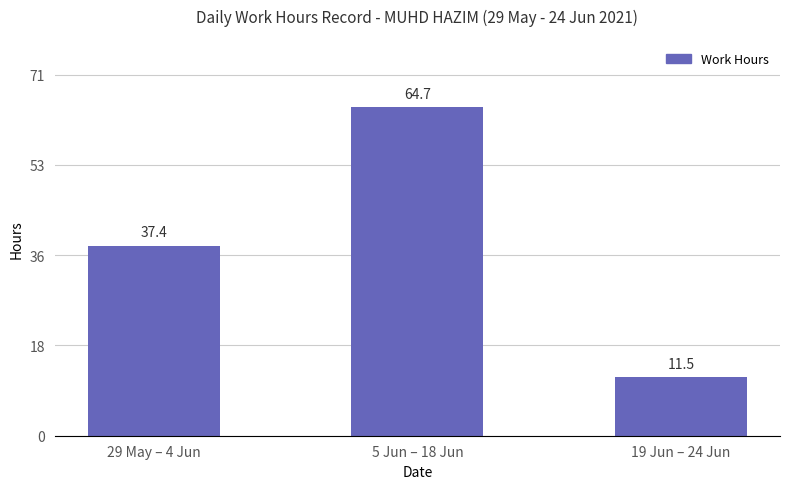

What is the average value?

37.9